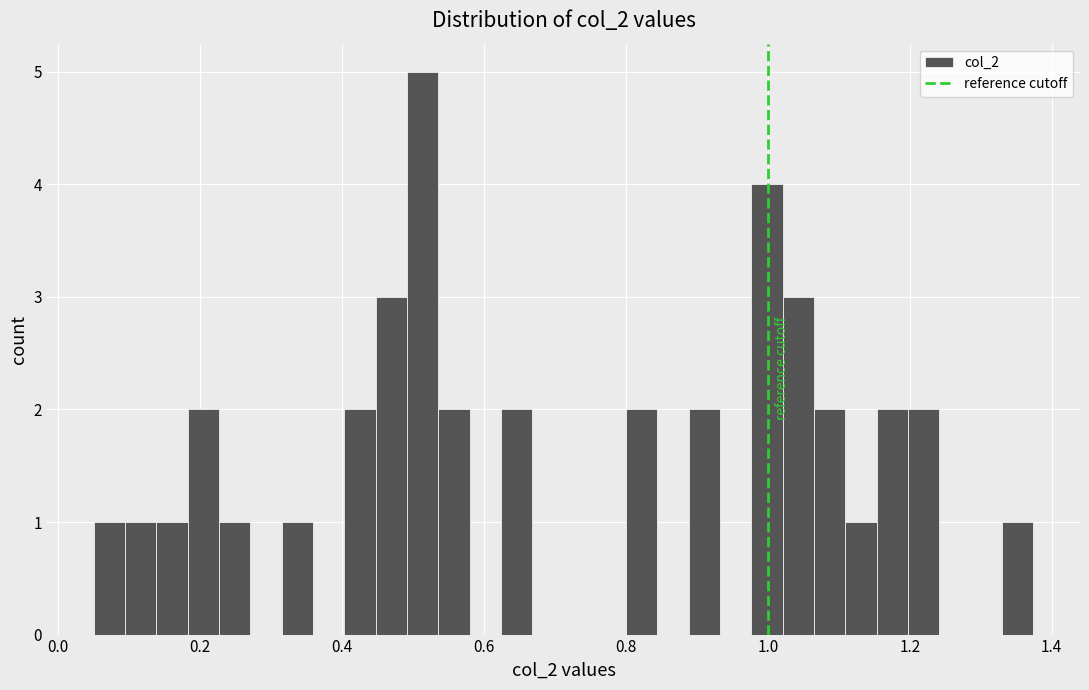

Read against the x-axis, roughly where is the centre of the tallest bar?

0.52